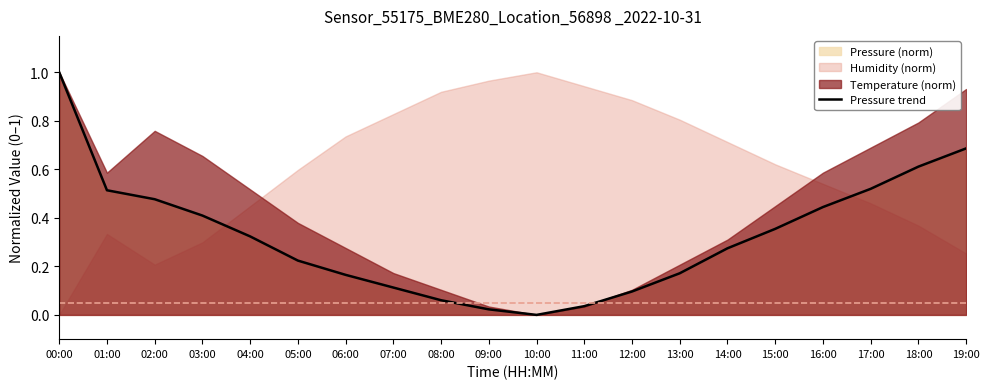

Between 06:00 and 12:00, which is larger?

06:00